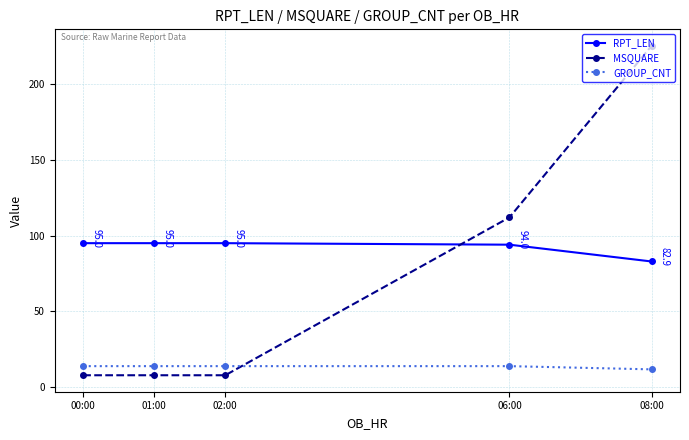

At how many categories does at least one series exceed 56?

5